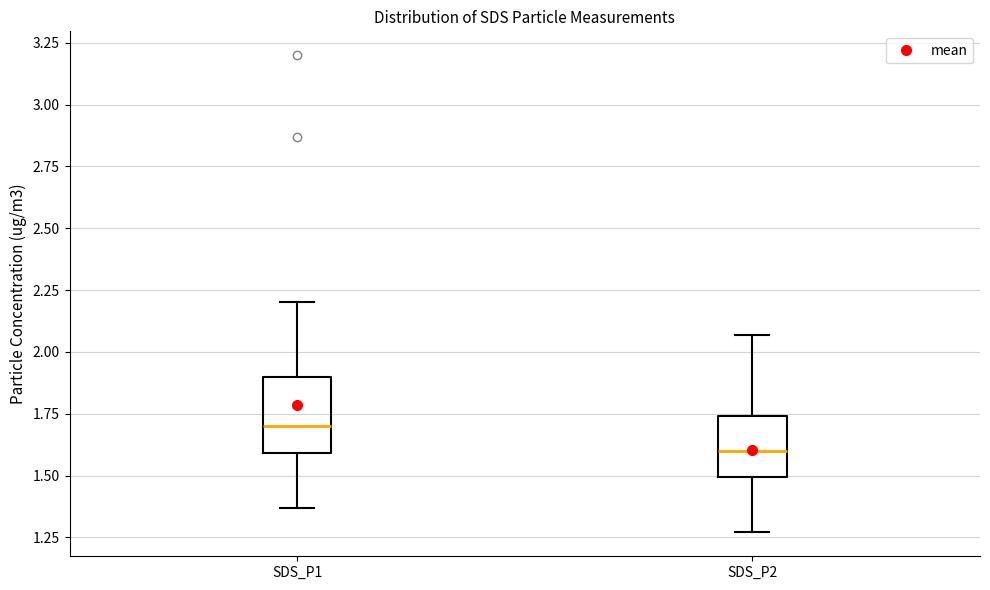

Reading left to right, read every box against the y-axis: the position of its median line, the range the box covers, and the ends of its whiskers. The values are not printed on the chart, so give them approximately, as read against the axis.

SDS_P1: median 1.70, box 1.60 to 1.90, whiskers 1.35 to 2.20
SDS_P2: median 1.60, box 1.50 to 1.75, whiskers 1.25 to 2.05